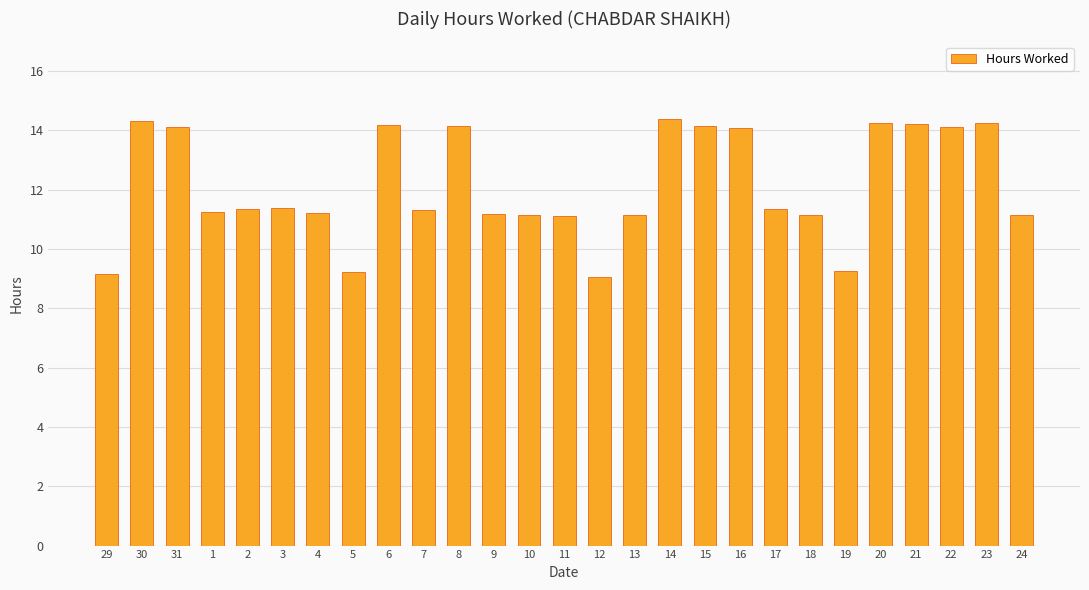

How many values exceed 11?

23